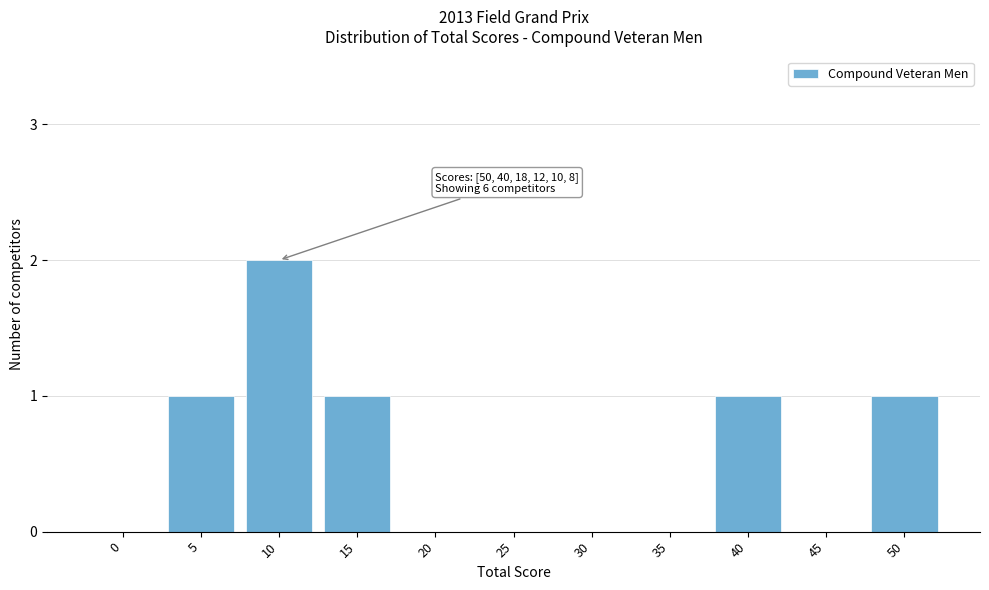

Reading left to right, transcribe all the data shown in this chart.

0=0	5=1	10=2	15=1	20=0	25=0	30=0	35=0	40=1	45=0	50=1